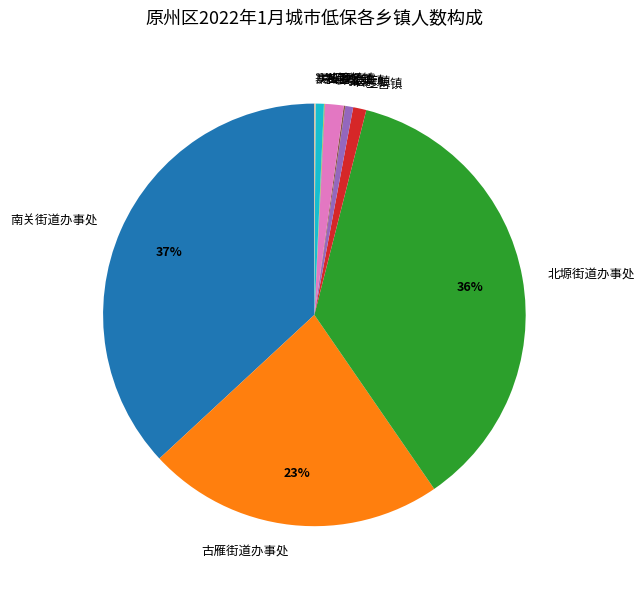

To the nearest percent, what percentage of the pie is 官厅镇?

1%